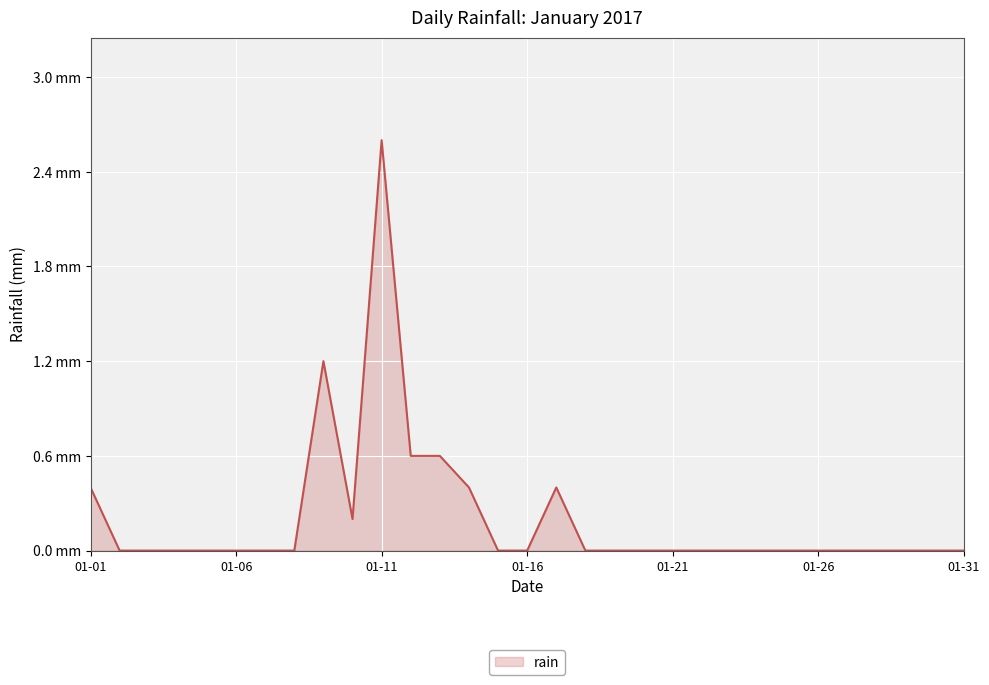

Reading left to right, extract all data points from this chart.

0.4	0.0	0.0	0.0	0.0	0.0	0.0	0.0	1.2	0.2	2.6	0.6	0.6	0.4	0.0	0.0	0.4	0.0	0.0	0.0	0.0	0.0	0.0	0.0	0.0	0.0	0.0	0.0	0.0	0.0	0.0